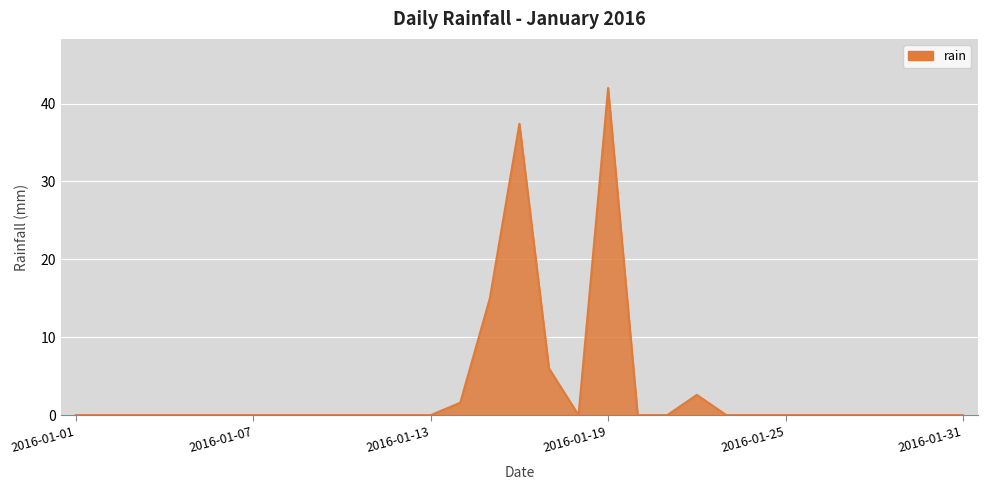

What is the greatest value displayed?

42.0